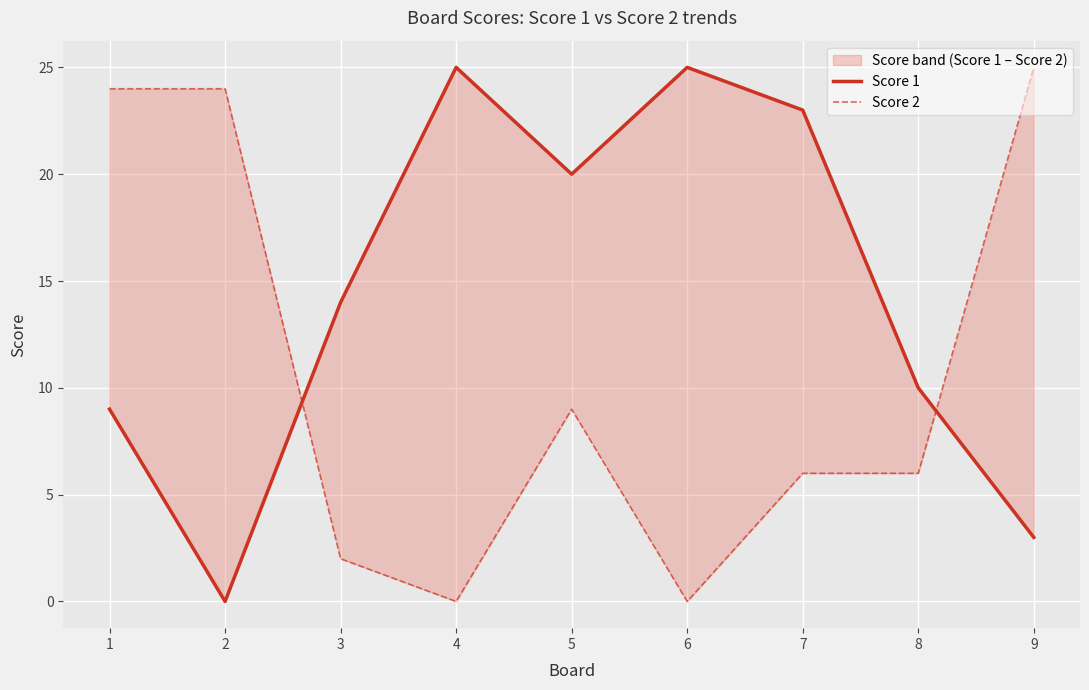

Where is the first local minimum for Score 2?

4